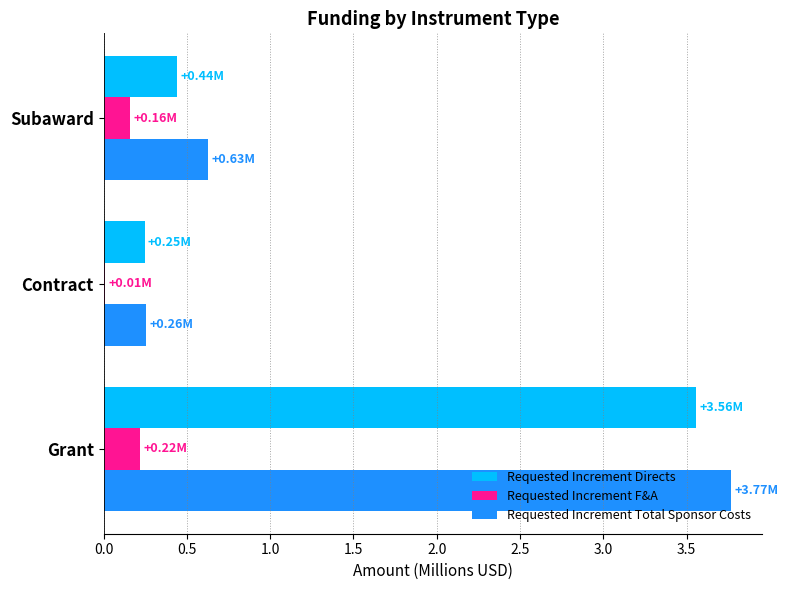

What are all the series names shown in the legend?

Requested Increment Directs, Requested Increment F&A, Requested Increment Total Sponsor Costs